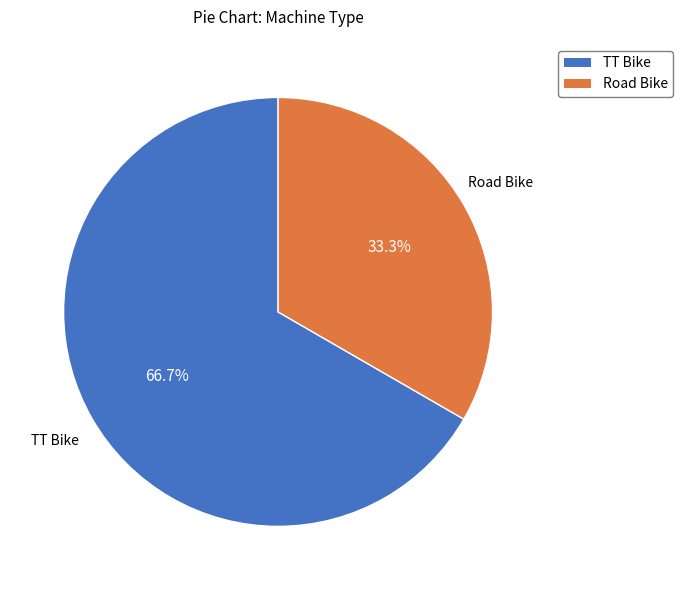

Which has a higher value, Road Bike or TT Bike?

TT Bike